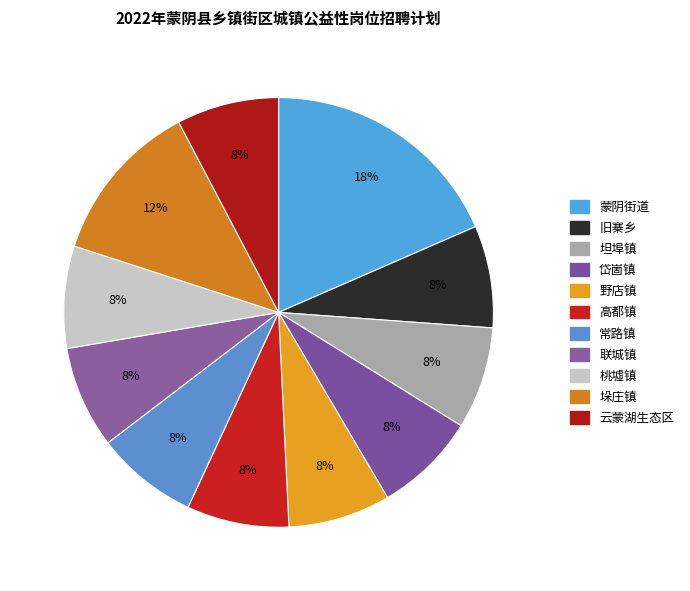

The 常路镇 slice represents 8% of the pie. True or false?

True